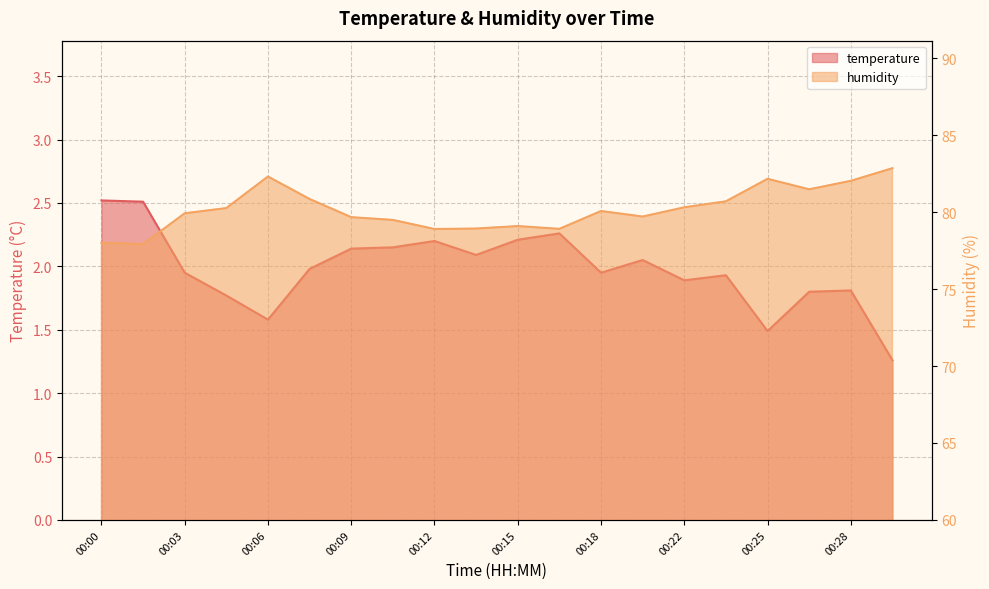

Rank the series at 00:06 from highest to lowest value.

humidity, temperature